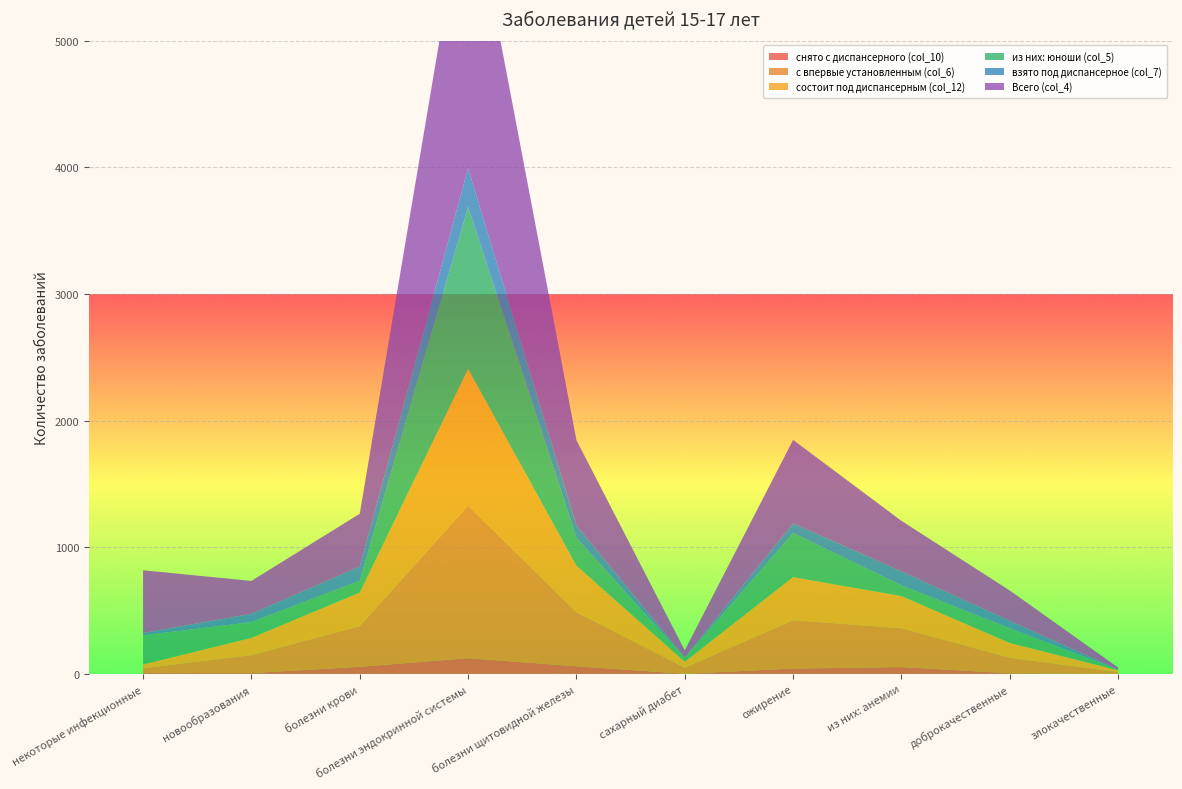

Reading right to left, what are all the values shown in this chart?

из них: юноши (col_5): злокачественные=5	доброкачественные=116	из них: анемии=85	ожирение=348	сахарный диабет=31	болезни щитовидной железы=221	болезни эндокринной системы=1280	болезни крови=94	новообразования=125	некоторые инфекционные=230
взято под диспансерное (col_7): злокачественные=2	доброкачественные=59	из них: анемии=110	ожирение=77	сахарный диабет=3	болезни щитовидной железы=98	болезни эндокринной системы=305	болезни крови=112	новообразования=65	некоторые инфекционные=19
Всего (col_4): злокачественные=15	доброкачественные=239	из них: анемии=399	ожирение=658	сахарный диабет=56	болезни щитовидной железы=672	болезни эндокринной системы=2350	болезни крови=416	новообразования=260	некоторые инфекционные=495
с впервые установленным (col_6): злокачественные=14	доброкачественные=122	из них: анемии=307	ожирение=382	сахарный диабет=48	болезни щитовидной железы=427	болезни эндокринной системы=1204	болезни крови=321	новообразования=142	некоторые инфекционные=37
состоит под диспансерным (col_12): злокачественные=13	доброкачественные=117	из них: анемии=253	ожирение=340	сахарный диабет=47	болезни щитовидной железы=367	болезни эндокринной системы=1080	болезни крови=265	новообразования=136	некоторые инфекционные=29
снято с диспансерного (col_10): злокачественные=1	доброкачественные=5	из них: анемии=54	ожирение=42	сахарный диабет=1	болезни щитовидной железы=60	болезни эндокринной системы=124	болезни крови=56	новообразования=6	некоторые инфекционные=8